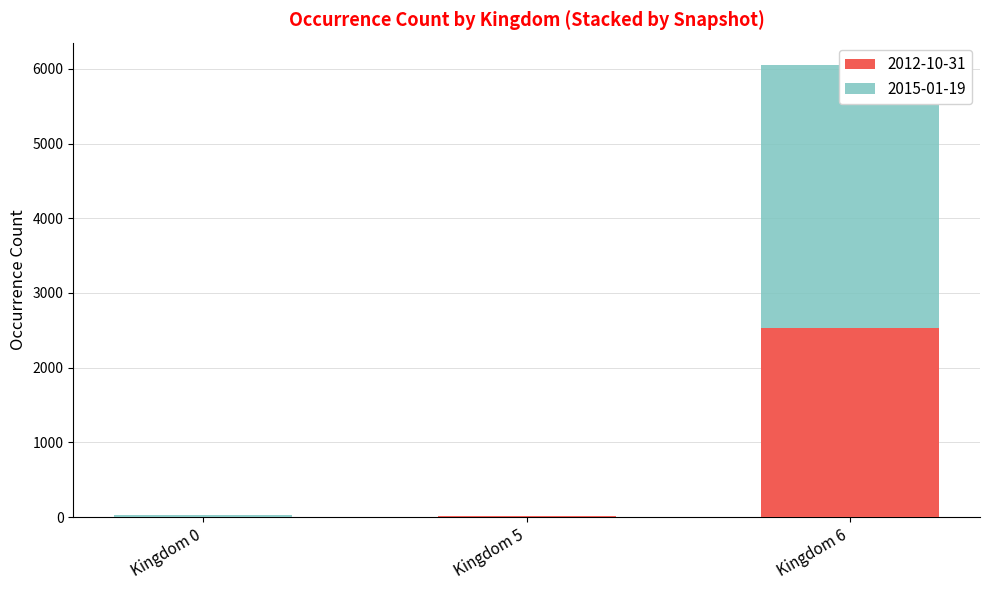

Rank the categories by value from highest to lowest.

6, 0, 5